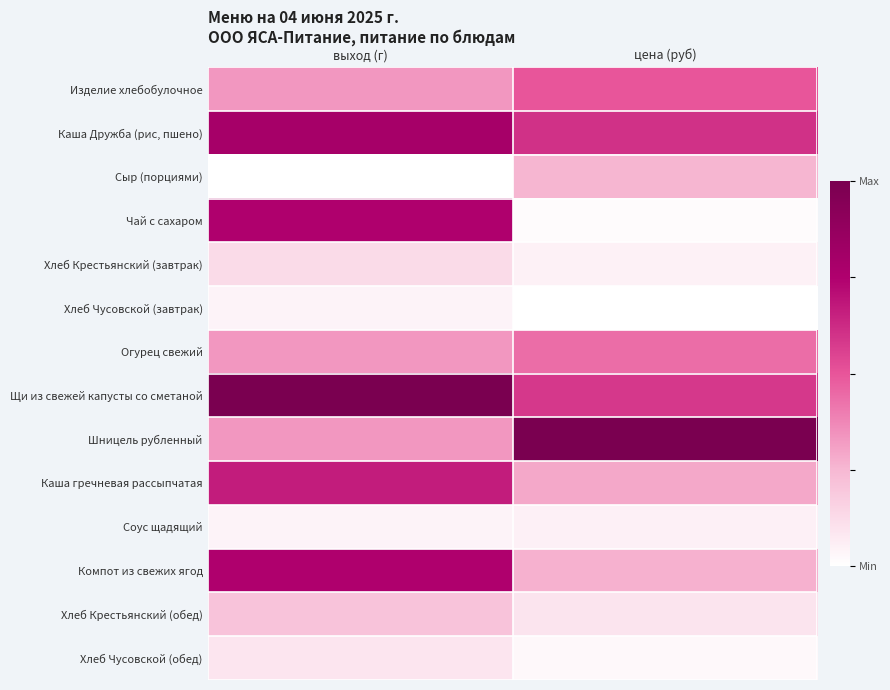

Reading left to right, what are all the values shown in this chart?

Изделие хлебобулочное: выход (г)=0.3	цена (руб)=0.5
Каша Дружба (рис, пшено): выход (г)=0.8	цена (руб)=0.6
Сыр (порциями): выход (г)=0.0	цена (руб)=0.3
Чай с сахаром: выход (г)=0.8	цена (руб)=0.0
Хлеб Крестьянский (завтрак): выход (г)=0.1	цена (руб)=0.0
Хлеб Чусовской (завтрак): выход (г)=0.0	цена (руб)=0.0
Огурец свежий: выход (г)=0.3	цена (руб)=0.4
Щи из свежей капусты со сметаной: выход (г)=1.0	цена (руб)=0.6
Шницель рубленный: выход (г)=0.3	цена (руб)=1.0
Каша гречневая рассыпчатая: выход (г)=0.7	цена (руб)=0.3
Соус щадящий: выход (г)=0.0	цена (руб)=0.1
Компот из свежих ягод: выход (г)=0.8	цена (руб)=0.3
Хлеб Крестьянский (обед): выход (г)=0.2	цена (руб)=0.1
Хлеб Чусовской (обед): выход (г)=0.1	цена (руб)=0.0